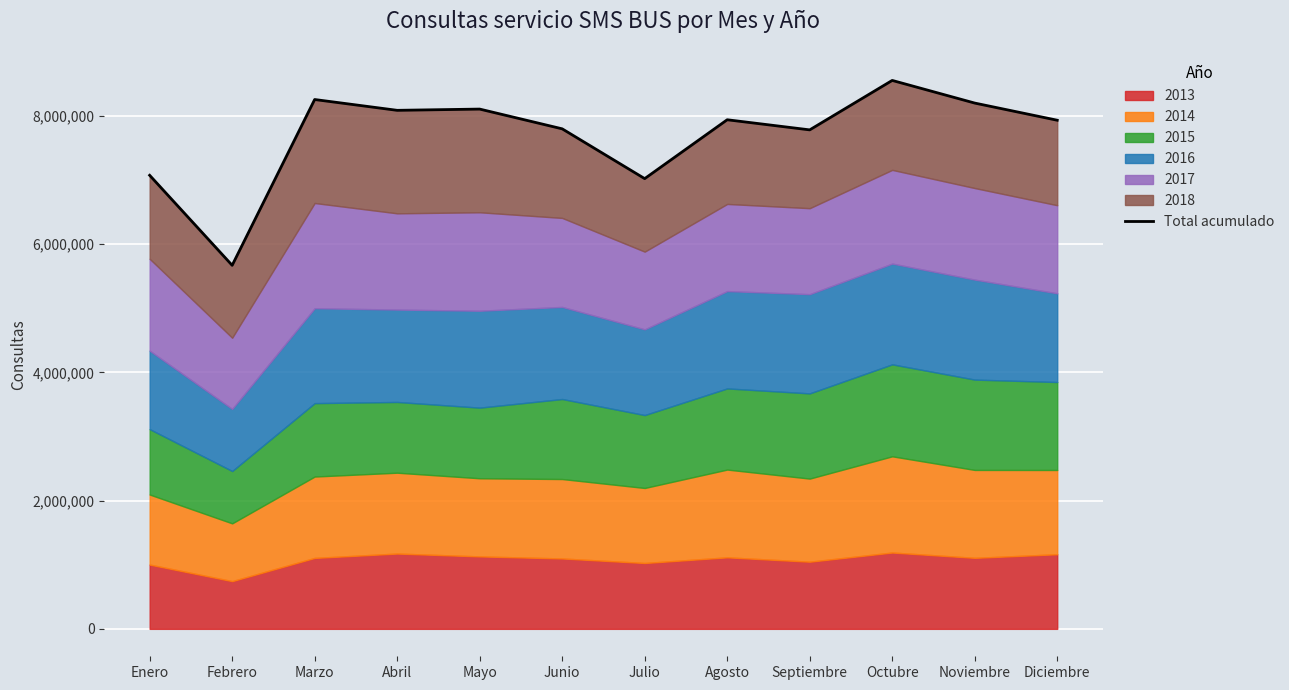

At which category does the data reach its first local peak?

Marzo